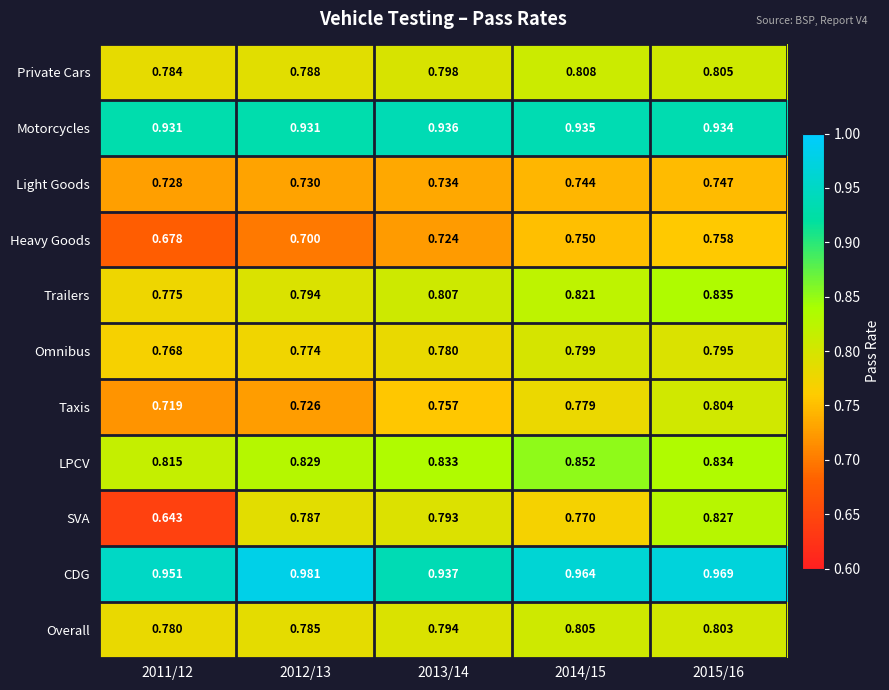

List the series in order of their peak value, highest first.

CDG, Motorcycles, LPCV, Trailers, SVA, Private Cars, Overall, Taxis, Omnibus, Heavy Goods, Light Goods